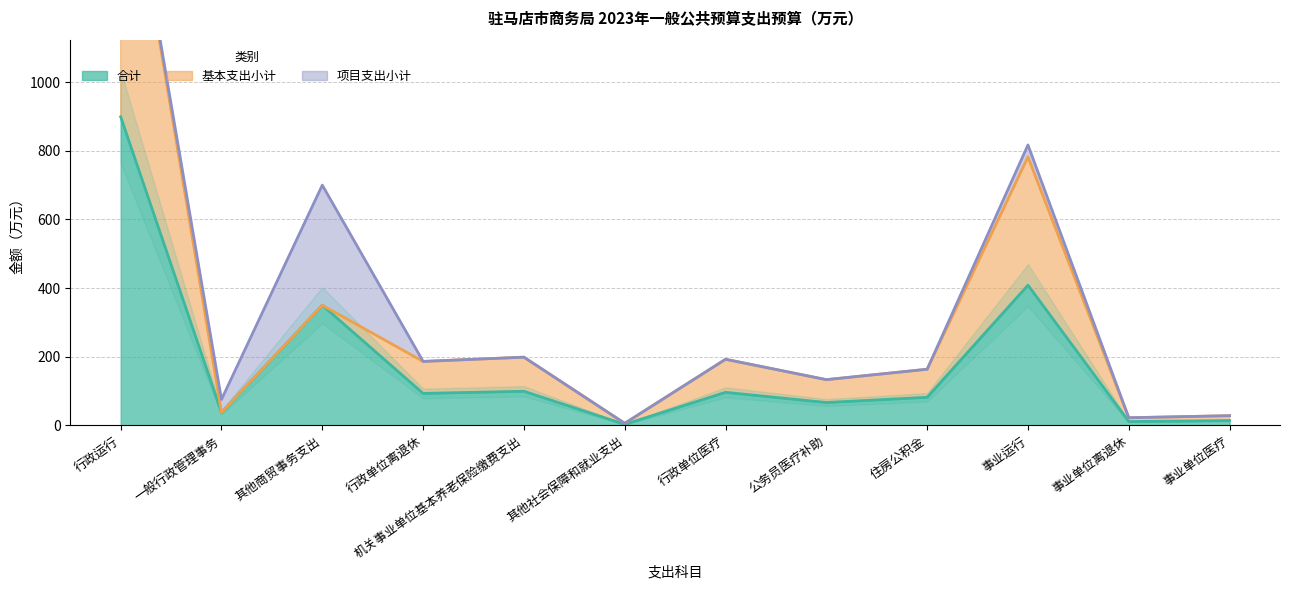

How many interior local valleys does the 基本支出小计 series have?

5